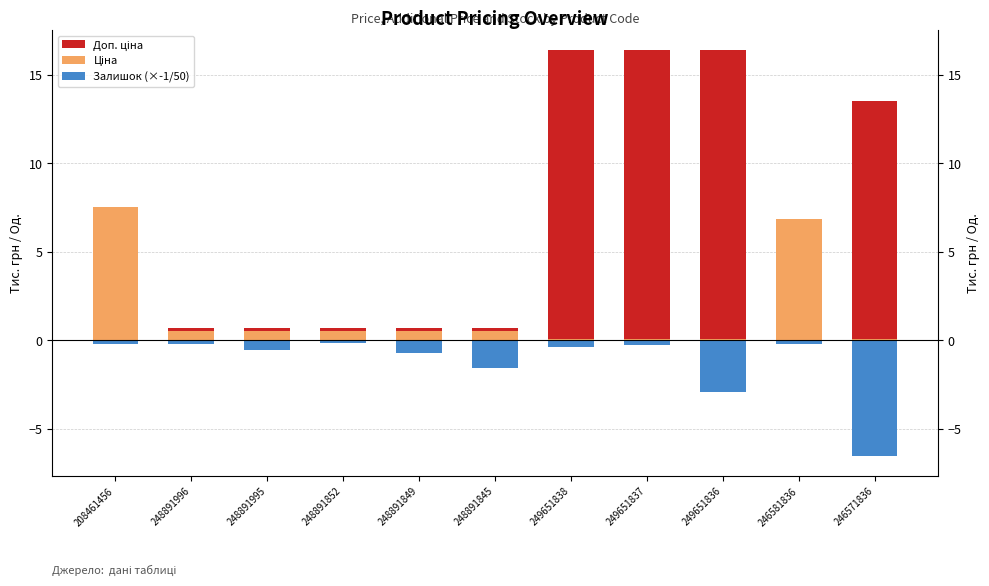

Rank the series by their average value, from lowest to highest.

Залишок (×-1/50), Ціна, Доп. ціна